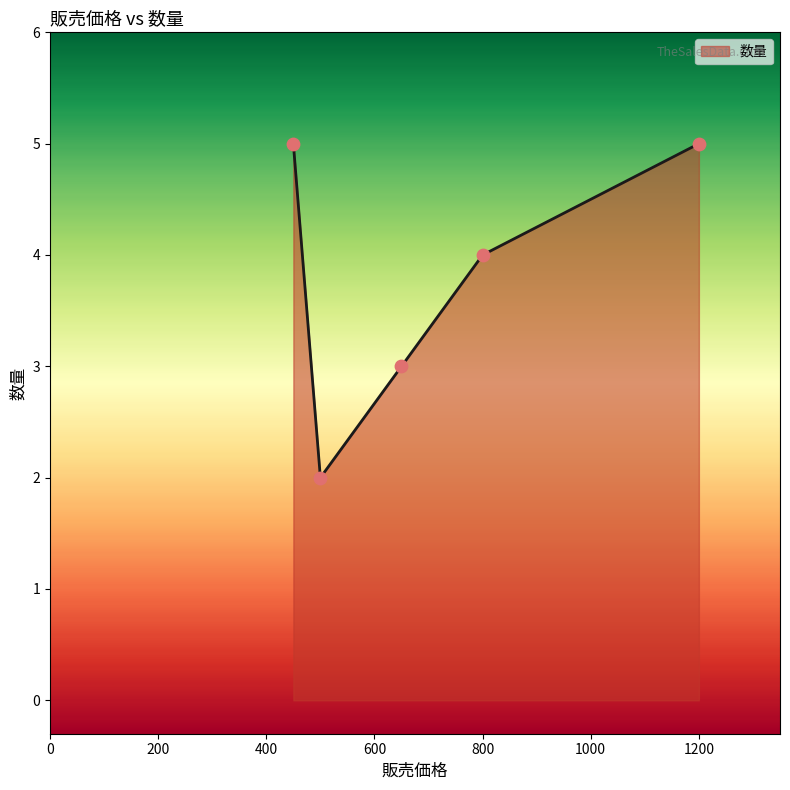

What is the maximum value shown in the chart?

5